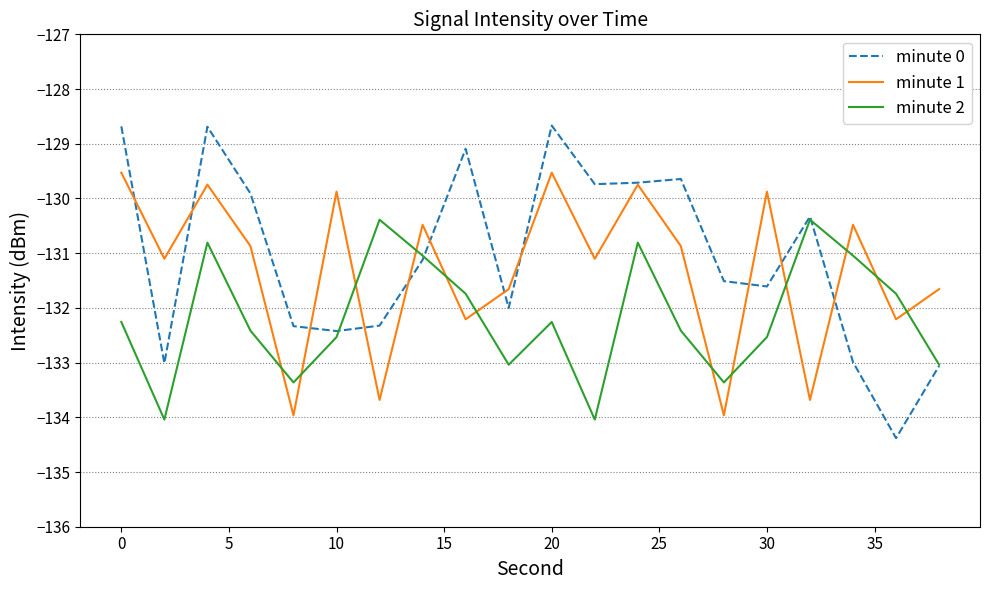

True or false: minute 1 and minute 2 cross at least once.

True